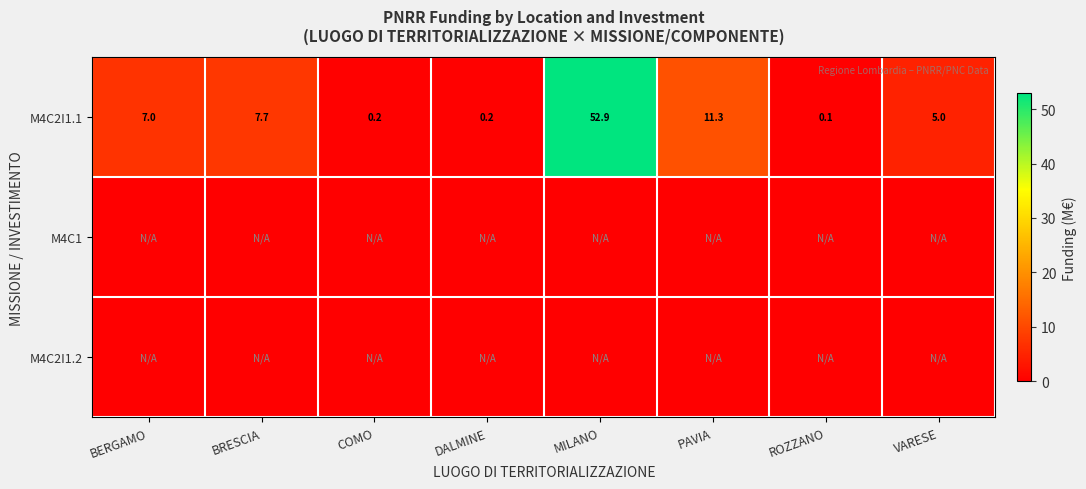

What is the sum of the M4C2I1.1 values at MILANO and PAVIA?

64.2